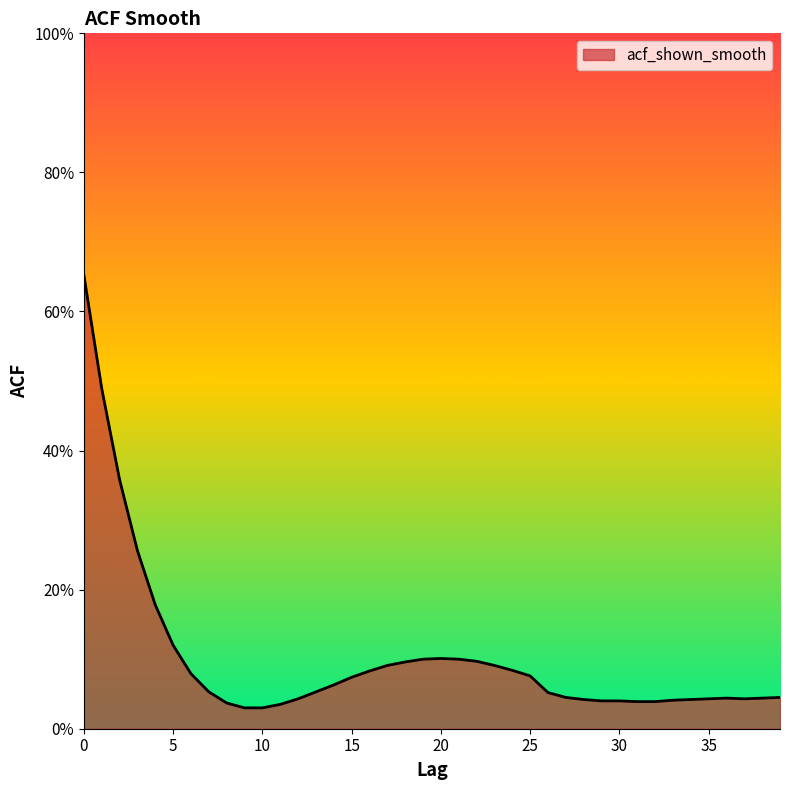

Rank the categories by value from highest to lowest.

0, 1, 2, 3, 4, 5, 20, 19, 21, 22, 18, 17, 23, 24, 16, 6, 25, 15, 14, 7, 13, 26, 27, 39, 36, 38, 12, 35, 37, 28, 34, 33, 29, 30, 31, 32, 8, 11, 9, 10